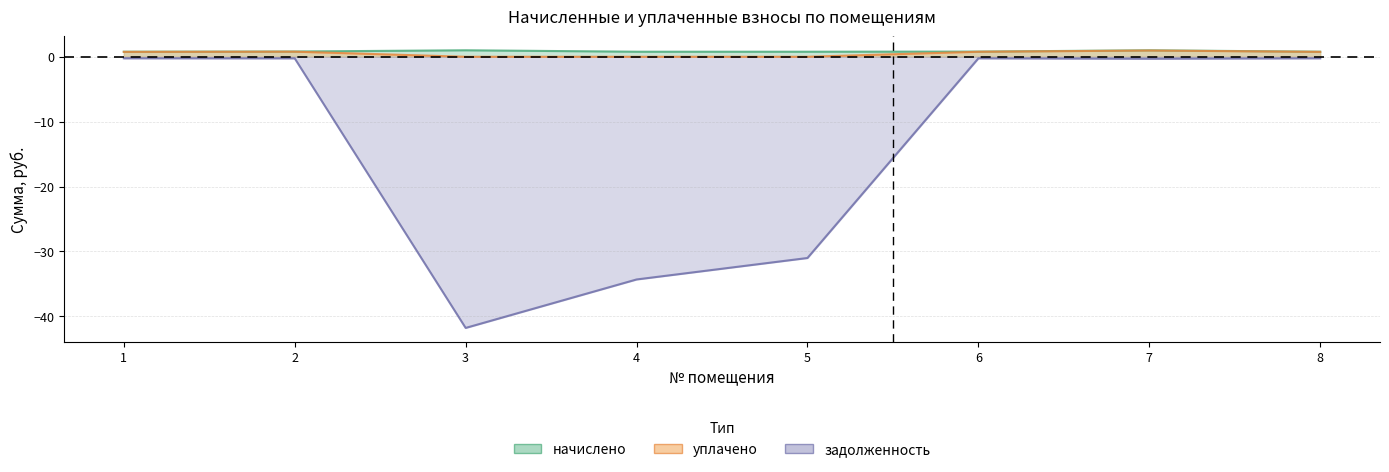

How many interior local peaks does the задолженность series have?

1